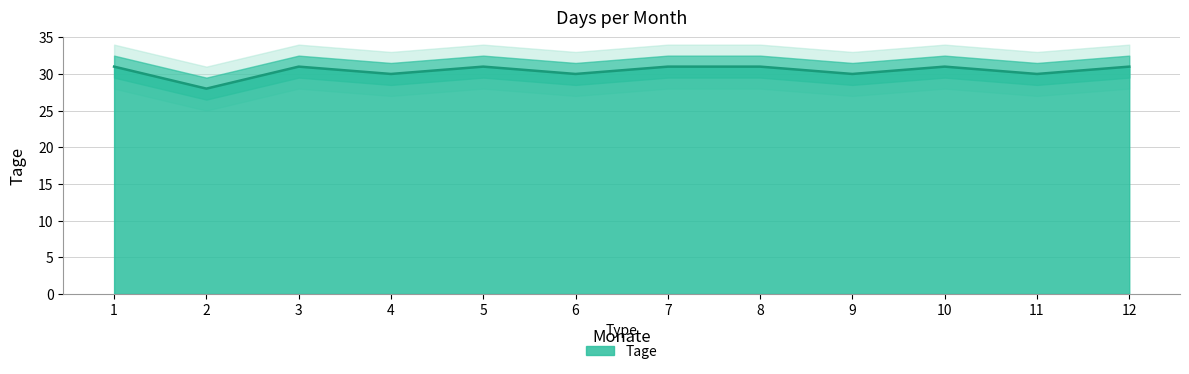

Reading left to right, list all the values displayed in this chart.

31	28	31	30	31	30	31	31	30	31	30	31